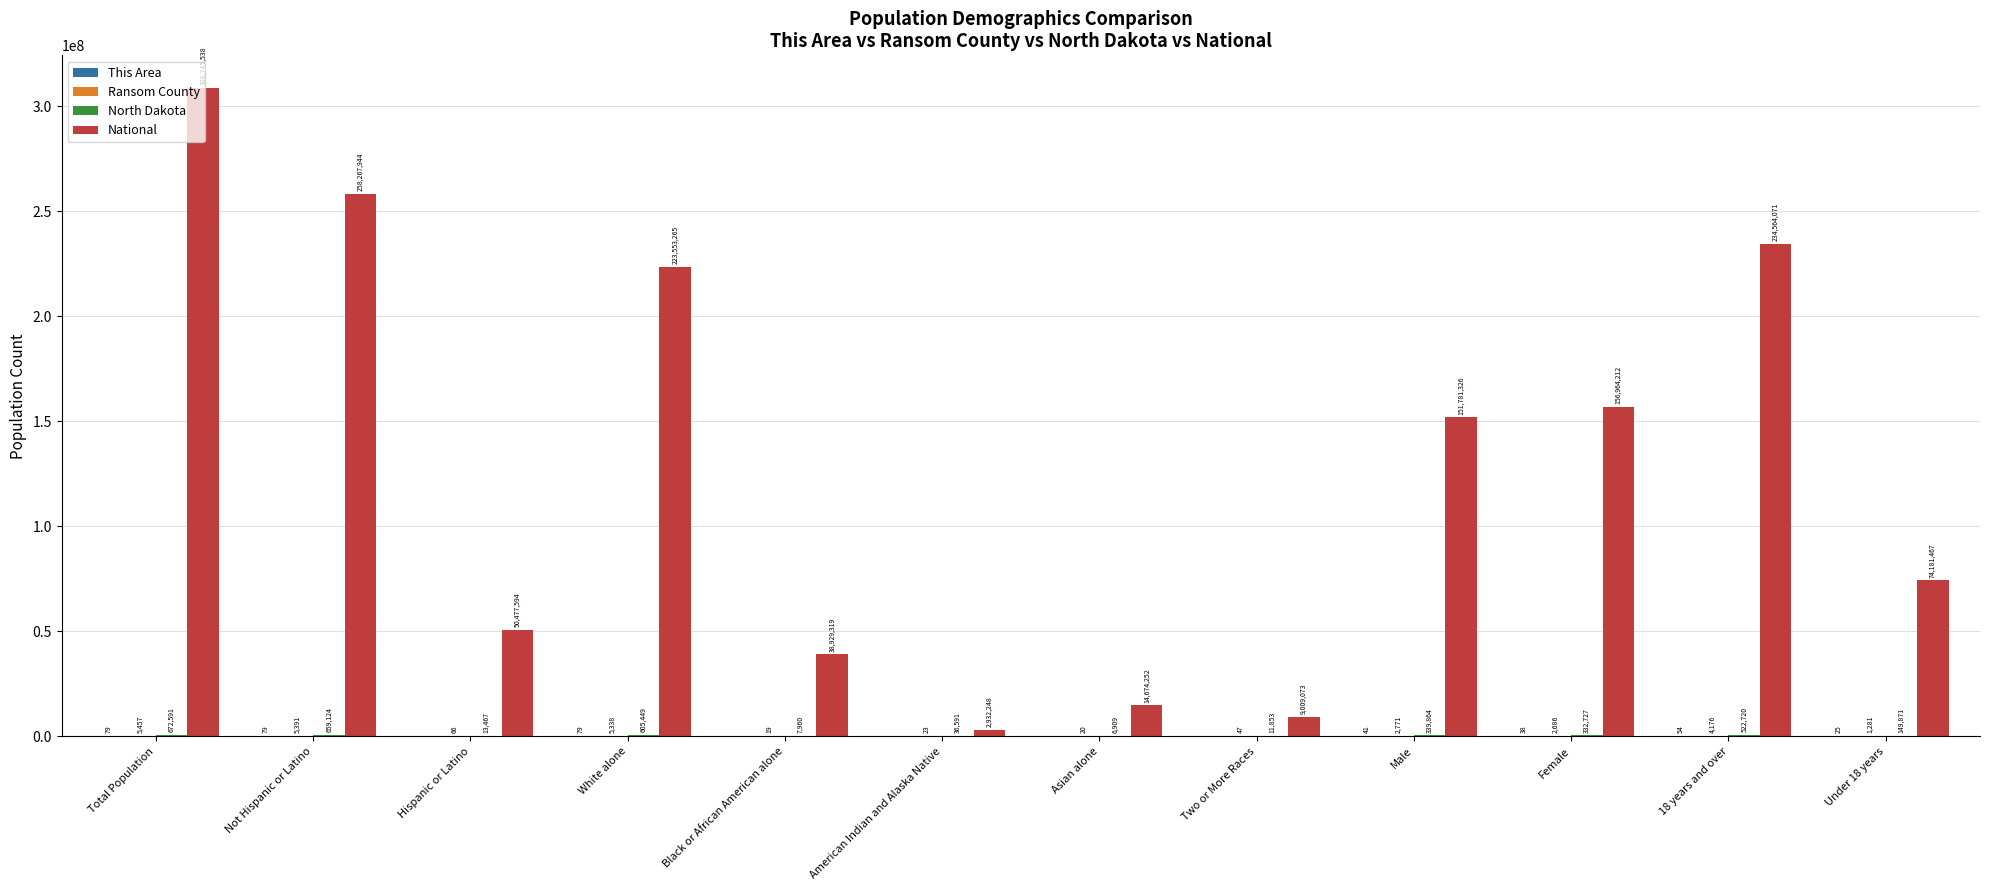

Is it true that National equals 397416896 at White alone?

False